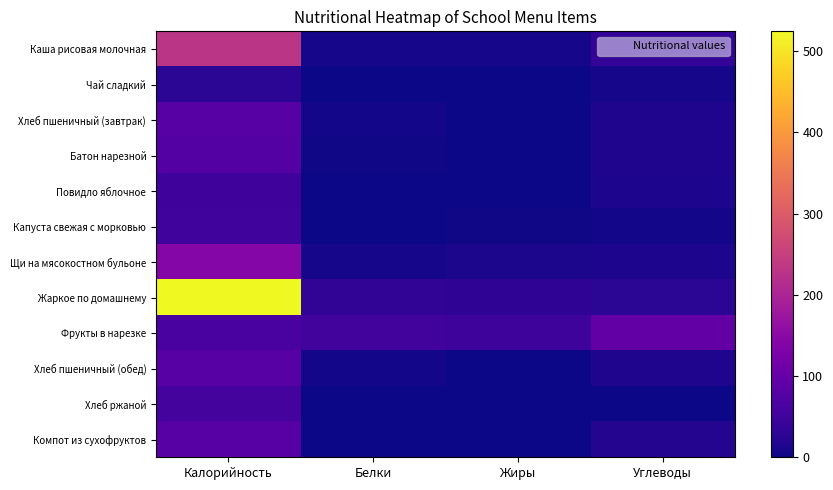

Reading right to left, list all the values displayed in this chart.

Каша рисовая молочная: Углеводы=35.7	Жиры=6.6	Белки=6.5	Калорийность=230.6
Чай сладкий: Углеводы=6.5	Жиры=0.0	Белки=0.2	Калорийность=26.8
Хлеб пшеничный (завтрак): Углеводы=15.0	Жиры=1.5	Белки=4.5	Калорийность=81.0
Батон нарезной: Углеводы=15.0	Жиры=0.9	Белки=2.3	Калорийность=77.7
Повидло яблочное: Углеводы=13.0	Жиры=0.0	Белки=0.1	Калорийность=50.0
Капуста свежая с морковью: Углеводы=5.1	Жиры=3.0	Белки=1.0	Калорийность=51.4
Щи на мясокостном бульоне: Углеводы=12.8	Жиры=11.0	Белки=6.4	Калорийность=141.8
Жаркое по домашнему: Углеводы=28.1	Жиры=30.8	Белки=33.0	Калорийность=524.4
Фрукты в нарезке: Углеводы=95.7	Жиры=47.2	Белки=53.4	Калорийность=62.2
Хлеб пшеничный (обед): Углеводы=15.0	Жиры=1.5	Белки=4.5	Калорийность=81.0
Хлеб ржаной: Углеводы=1.1	Жиры=0.4	Белки=2.0	Калорийность=59.4
Компот из сухофруктов: Углеводы=19.8	Жиры=0.0	Белки=0.5	Калорийность=81.0